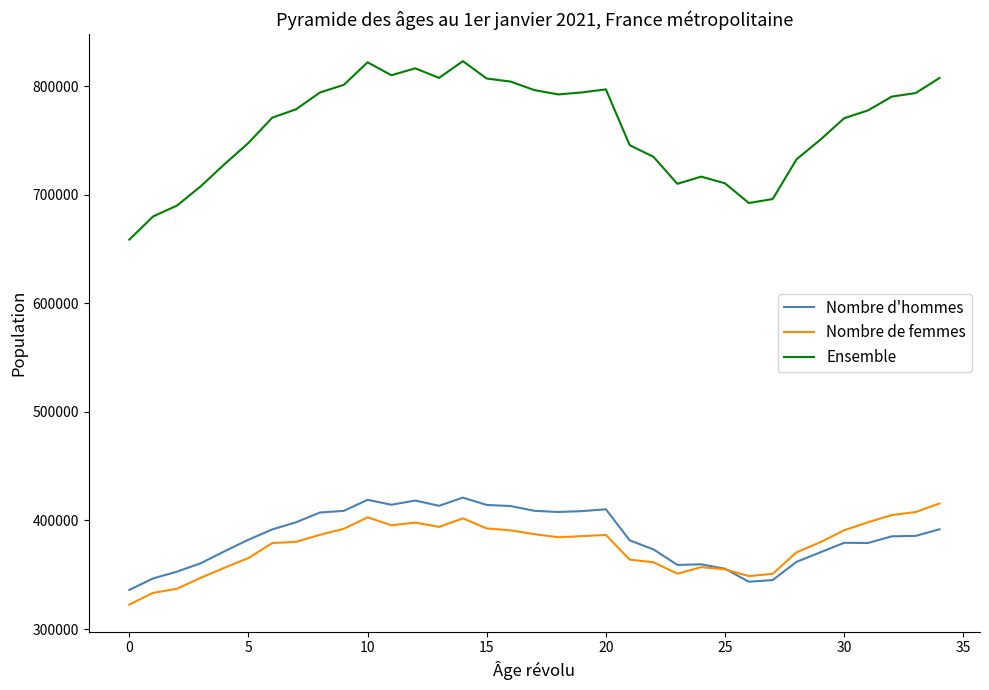

True or false: Ensemble and Nombre de femmes cross at least once.

False